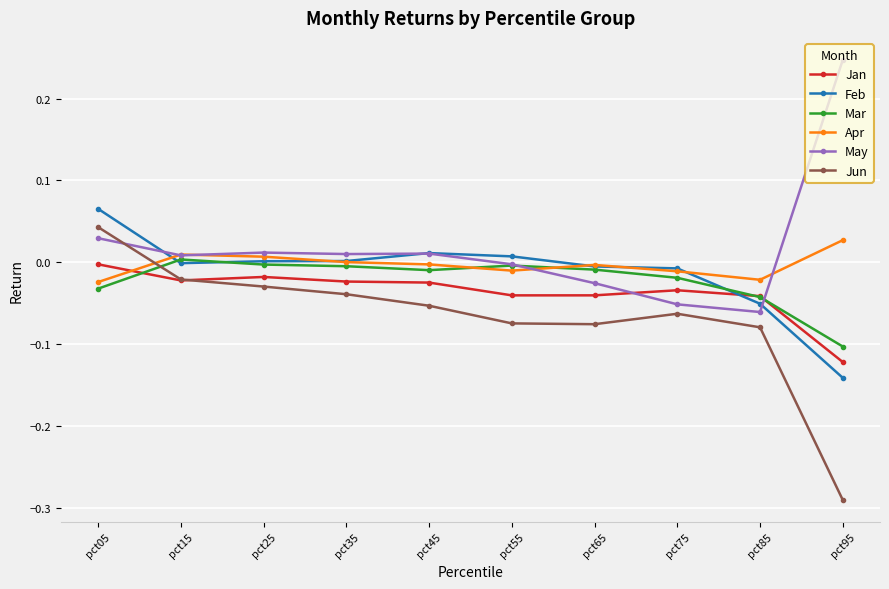

What are all the series names shown in the legend?

Jan, Feb, Mar, Apr, May, Jun